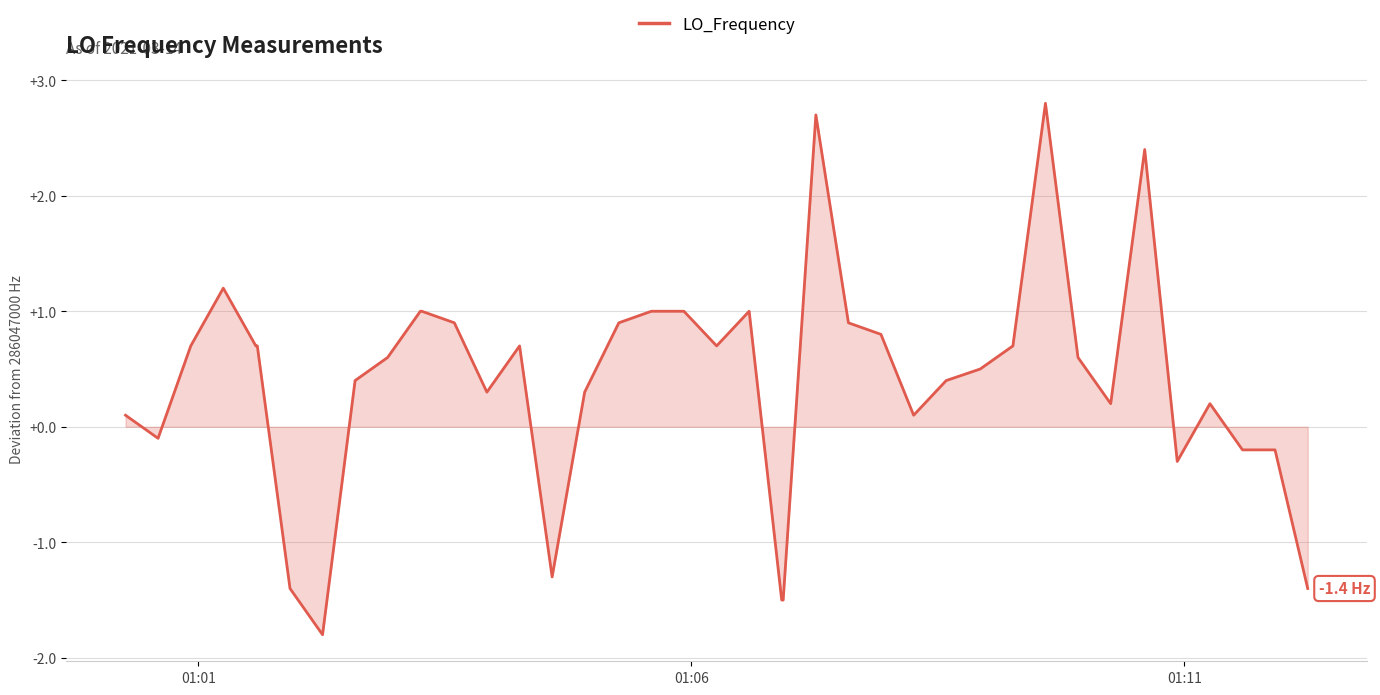

What is the greatest value displayed?

2.8